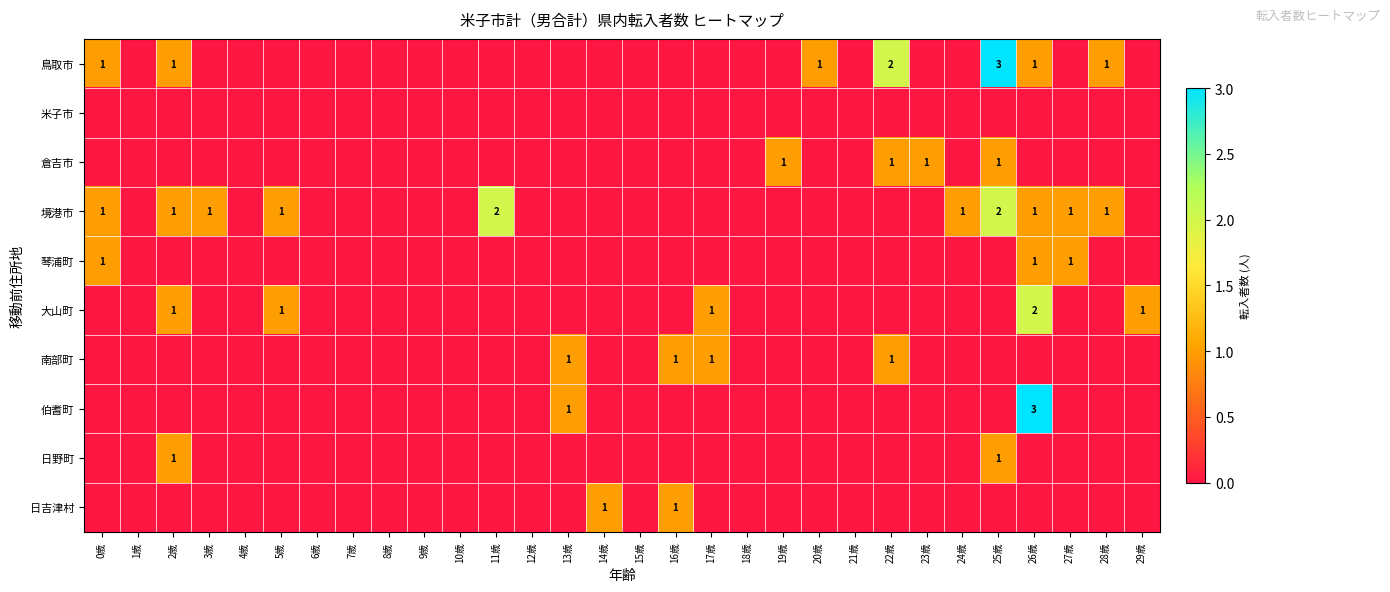

Is it true that 琴浦町 equals 1 at 27歳?

True